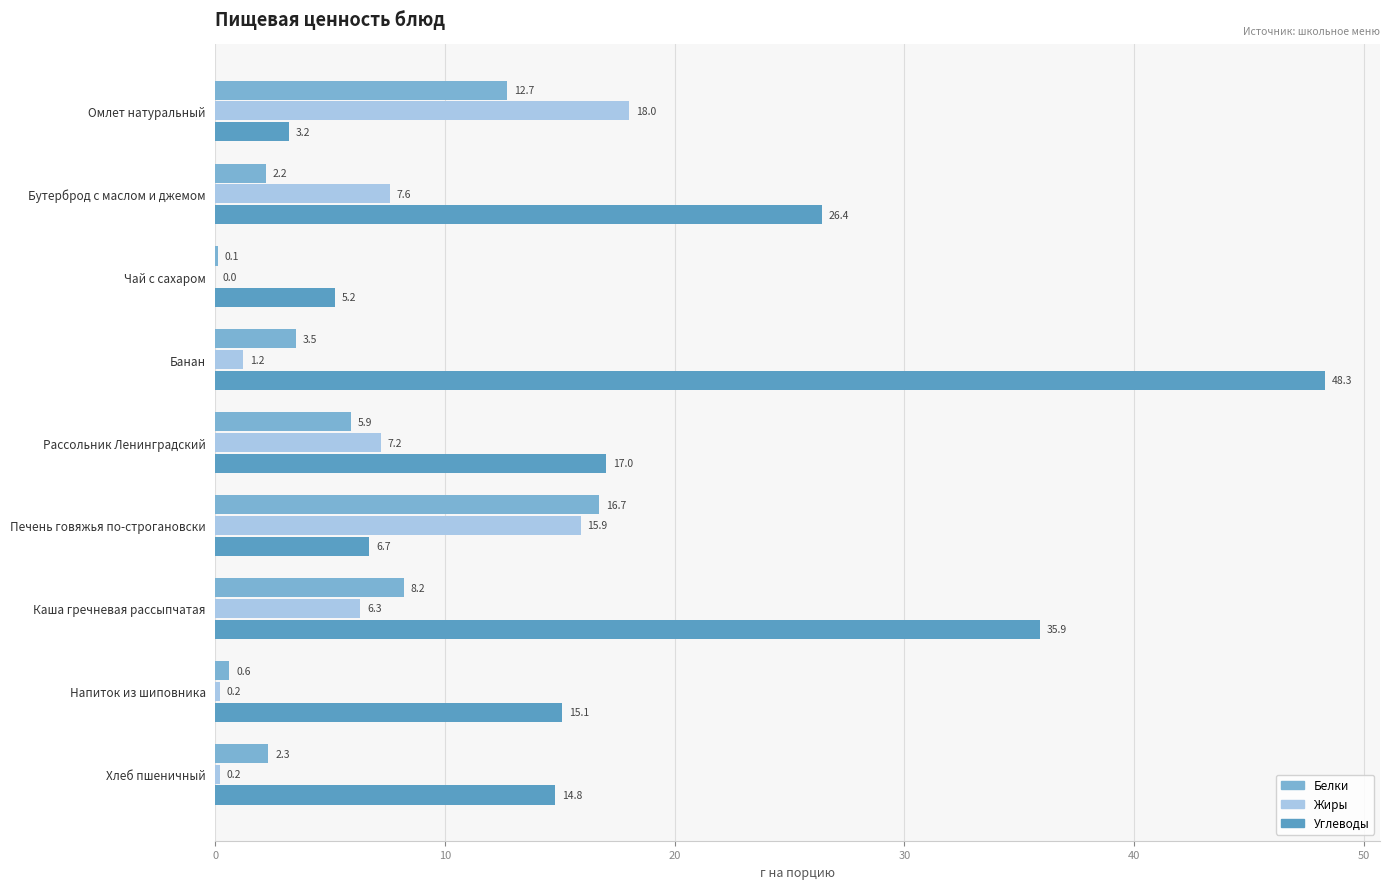

At which category does the chart reach its peak across all series?

Банан